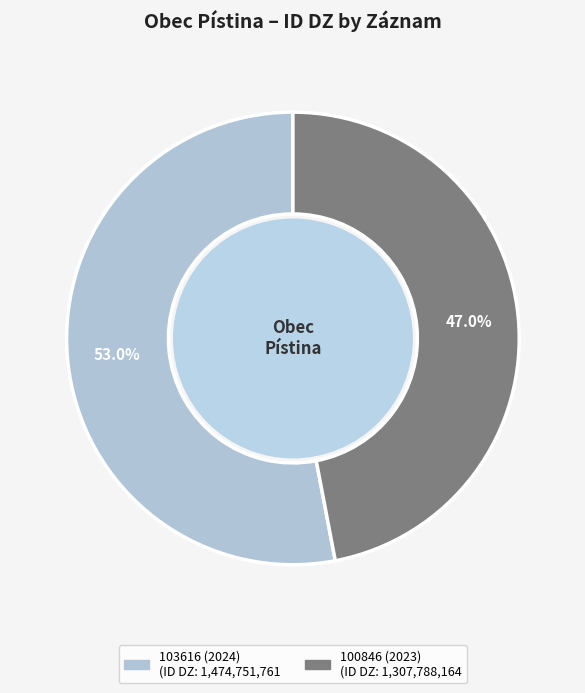

Count the number of slices in the pie.

2